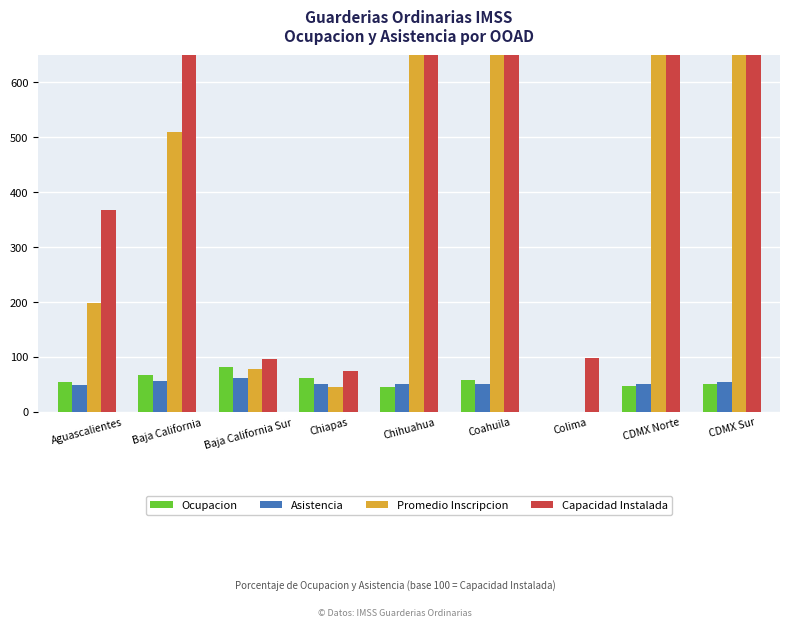

How many data points in Ocupacion are above 54?

5